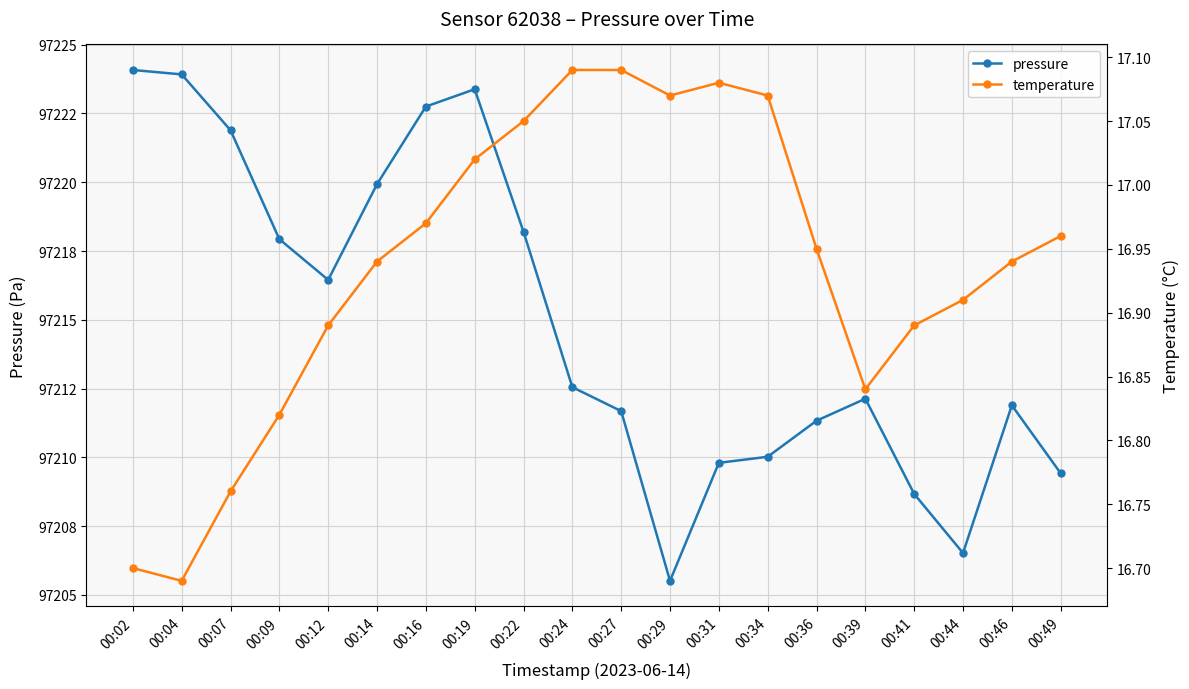

What are all the series names shown in the legend?

pressure, temperature